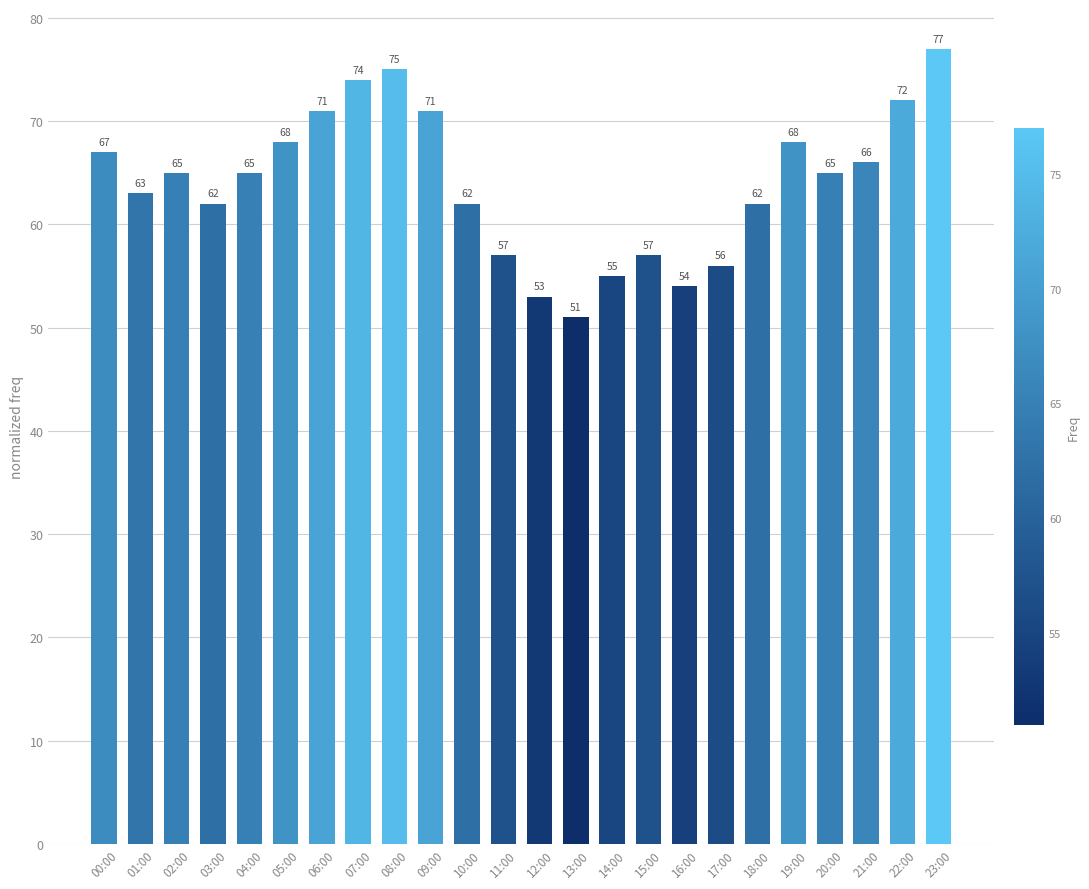

What is the greatest value displayed?

77